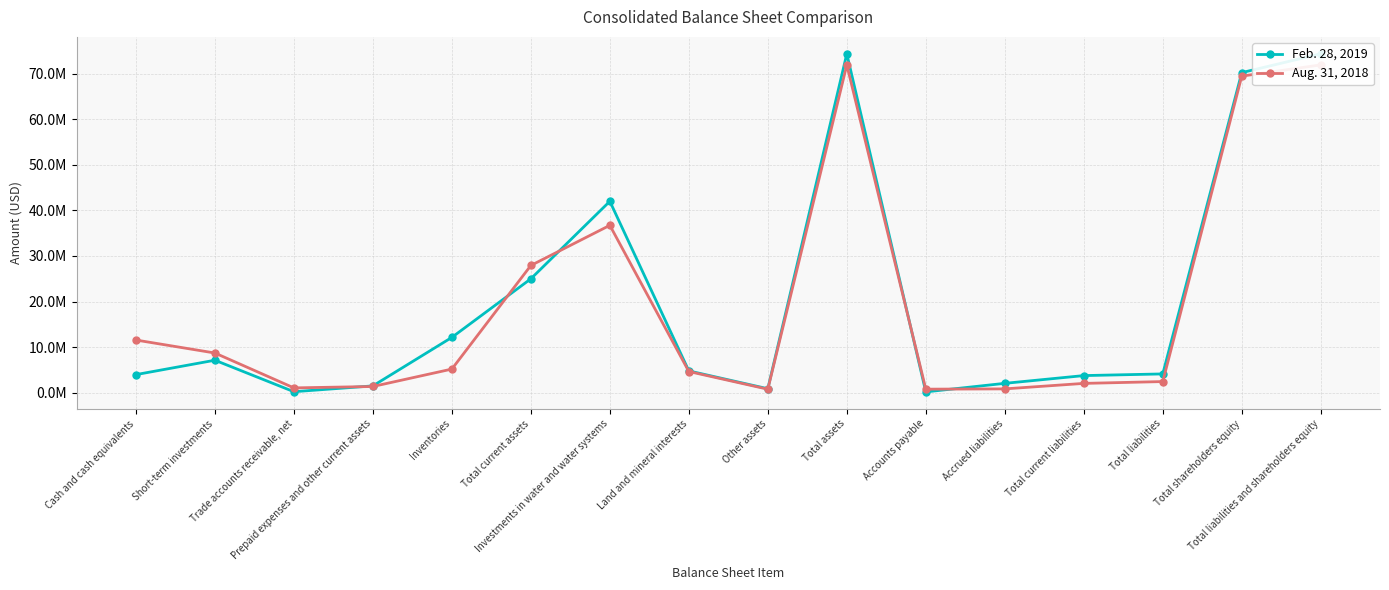

In Feb. 28, 2019, how many points are higher than both neighbors (excluding endpoints)?

3